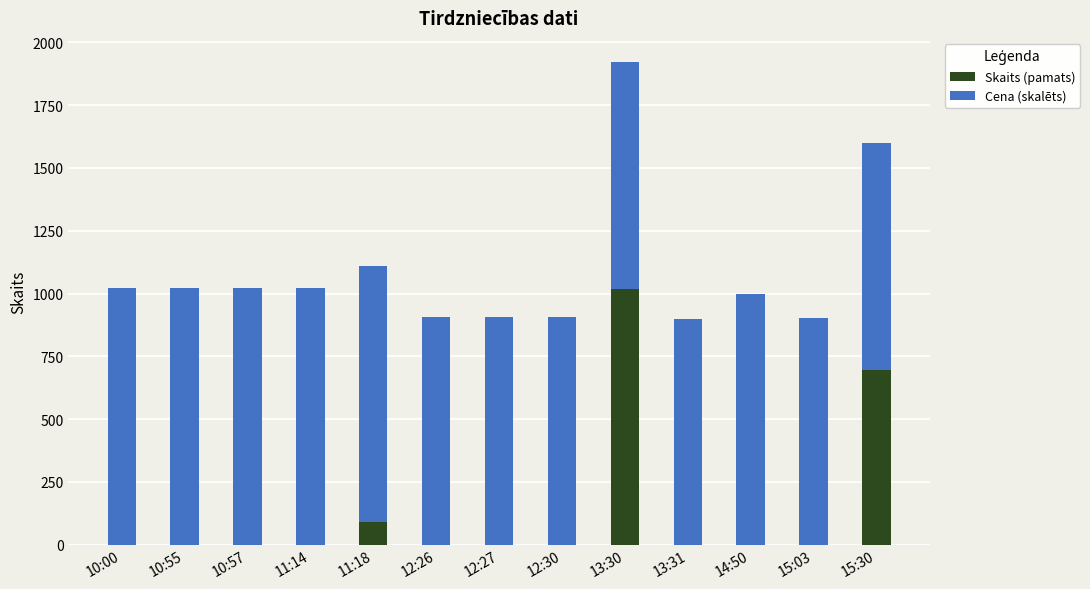

Is it true that Skaits (pamats) equals 661.5 at 10:57?

False